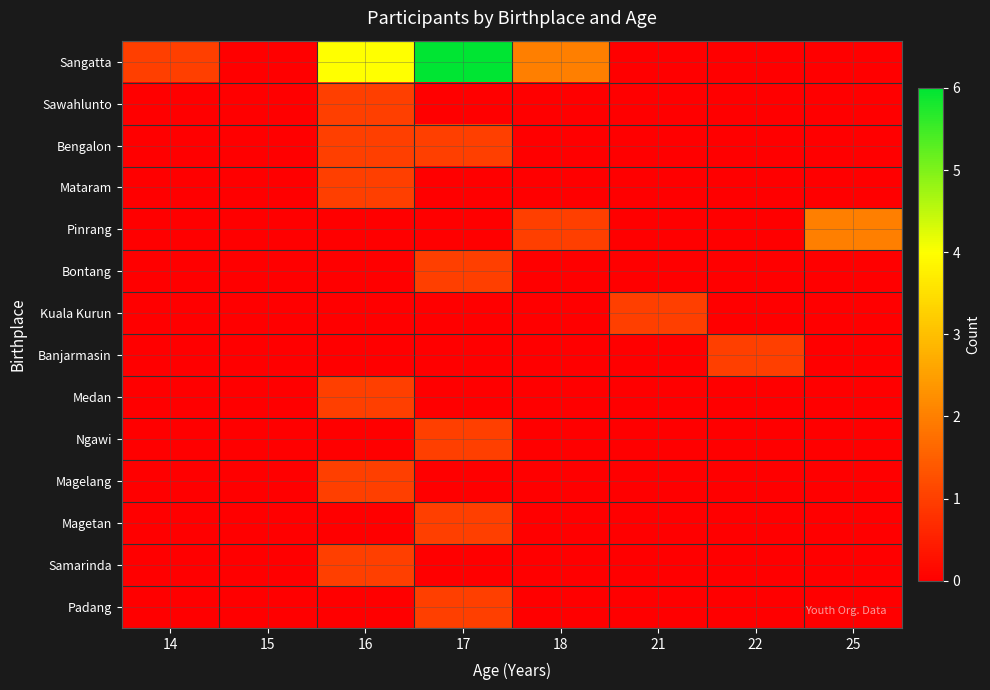

What is the difference between the highest and lowest values at 18?

2